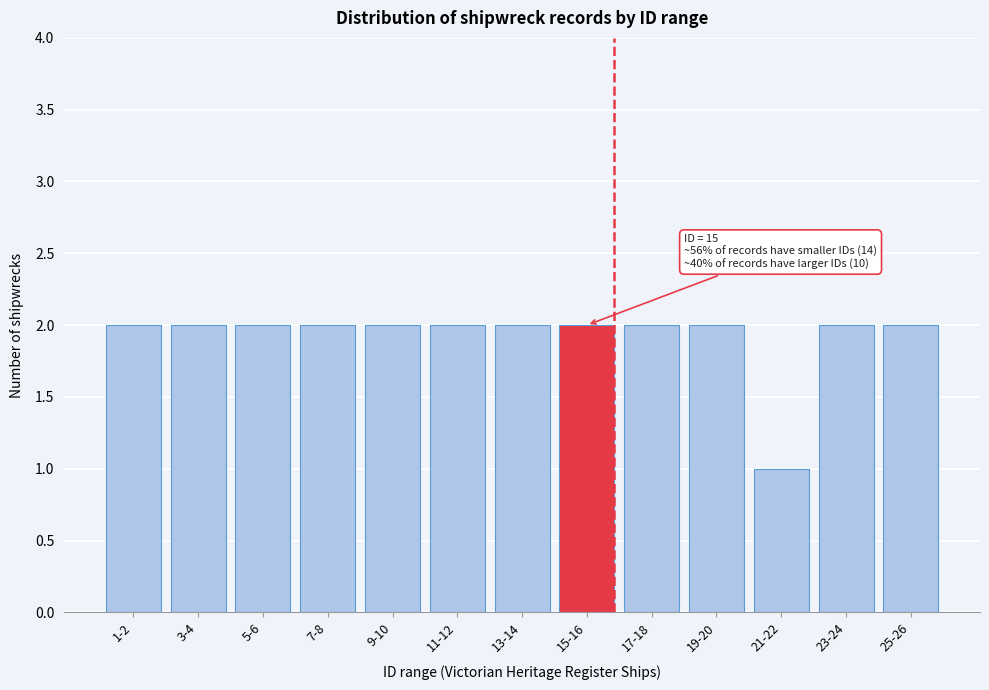

Reading left to right, list all the values displayed in this chart.

1-2=2	3-4=2	5-6=2	7-8=2	9-10=2	11-12=2	13-14=2	15-16=2	17-18=2	19-20=2	21-22=1	23-24=2	25-26=2